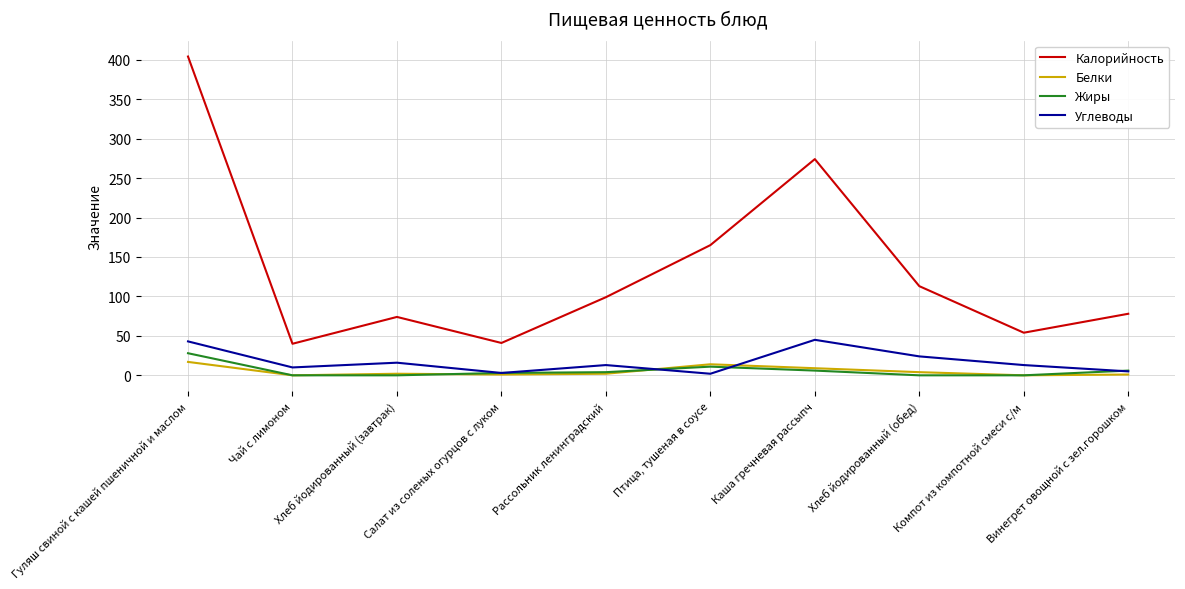

At which label is Калорийность closest to 222?

Каша гречневая рассыпч